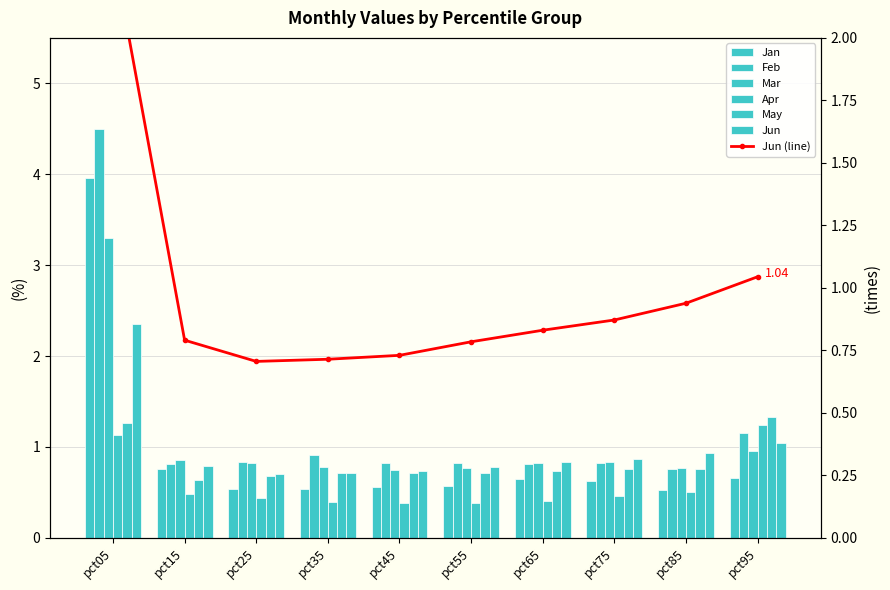

The value of Apr at pct05 is 1.1. True or false?

True